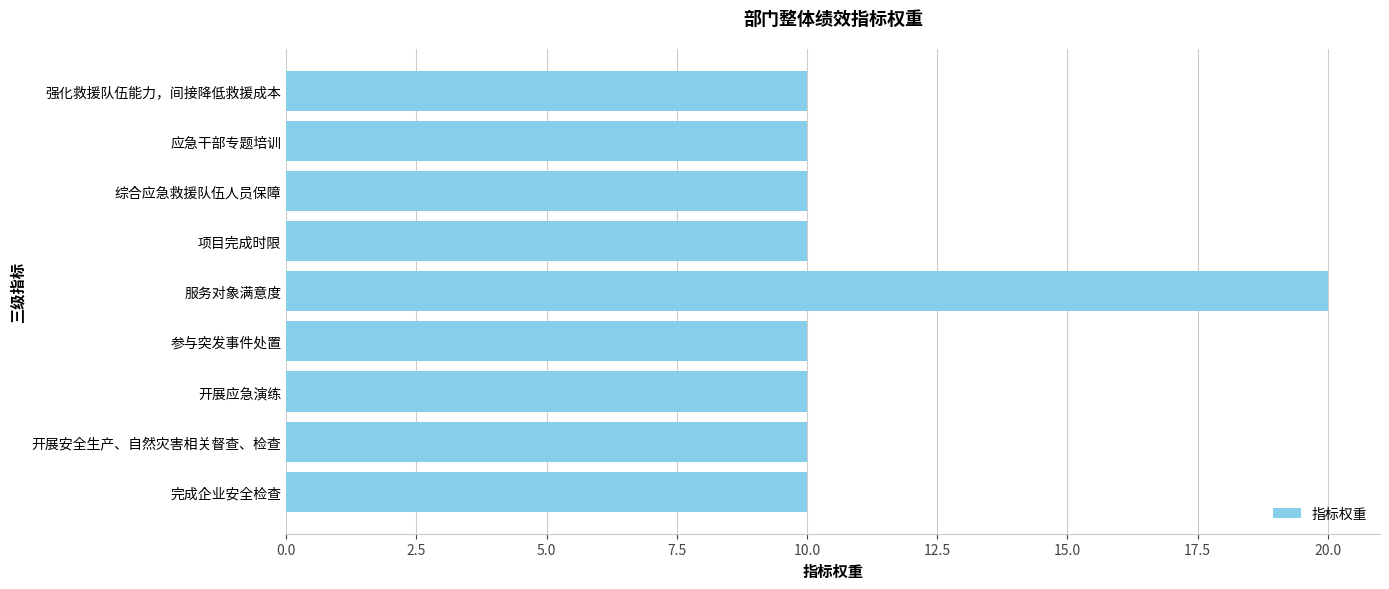

What is the approximate value at 项目完成时限?

10